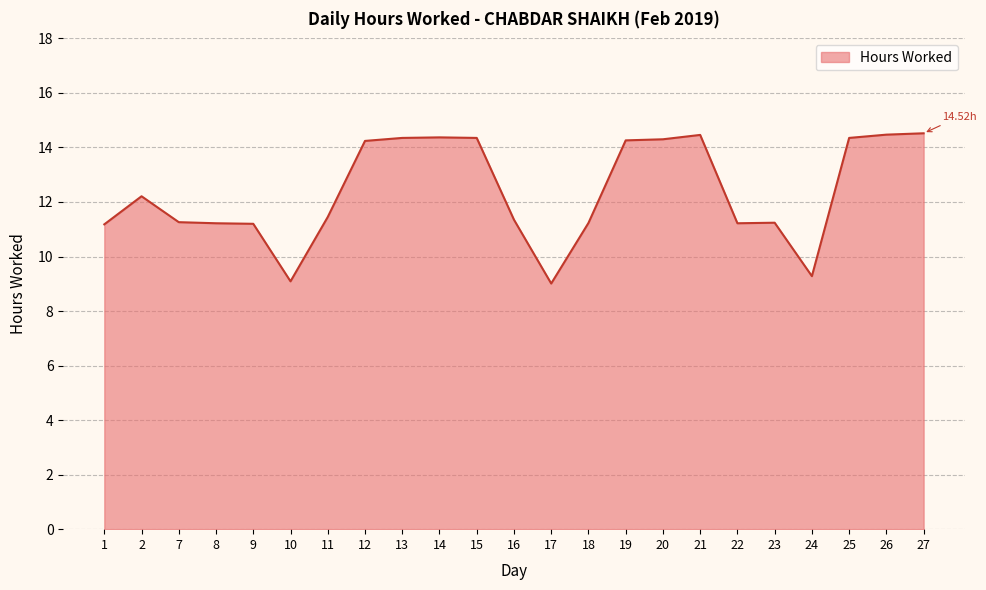

Where does the data first go above 11?

1